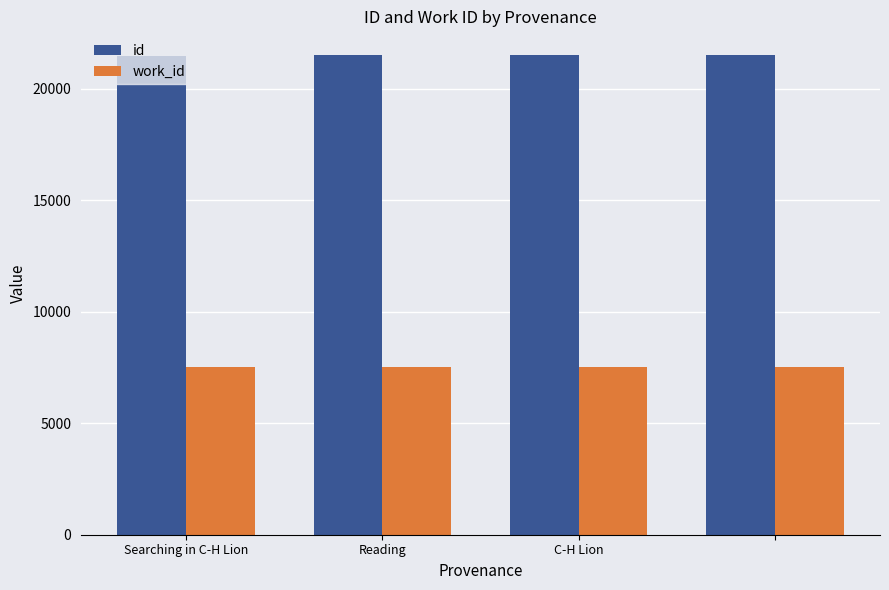

At how many categories does at least one series exceed 10266?

4